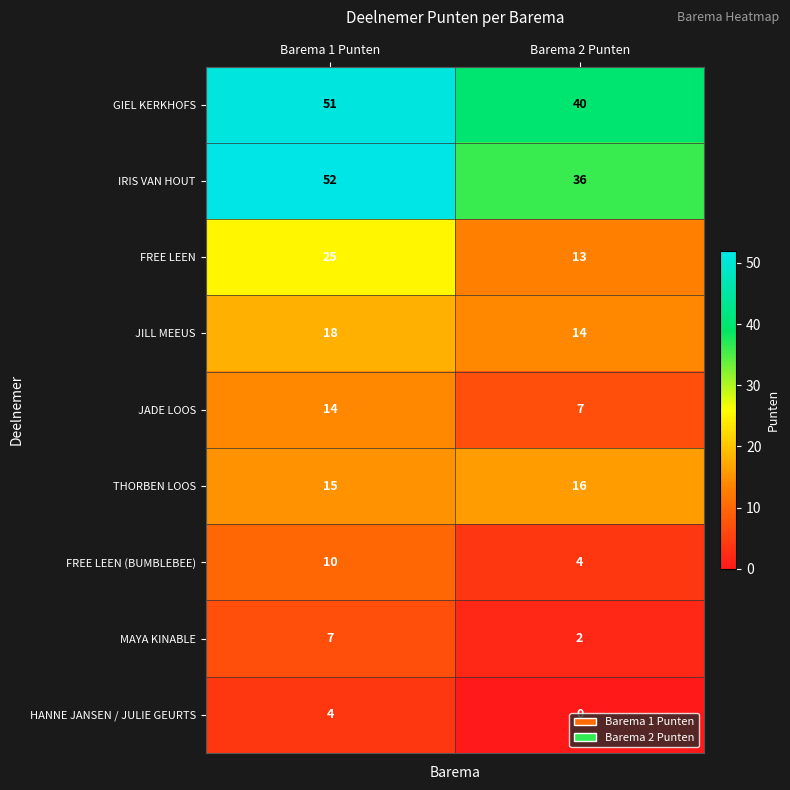

Which category has the highest value in the FREE LEEN series?

Barema 1 Punten